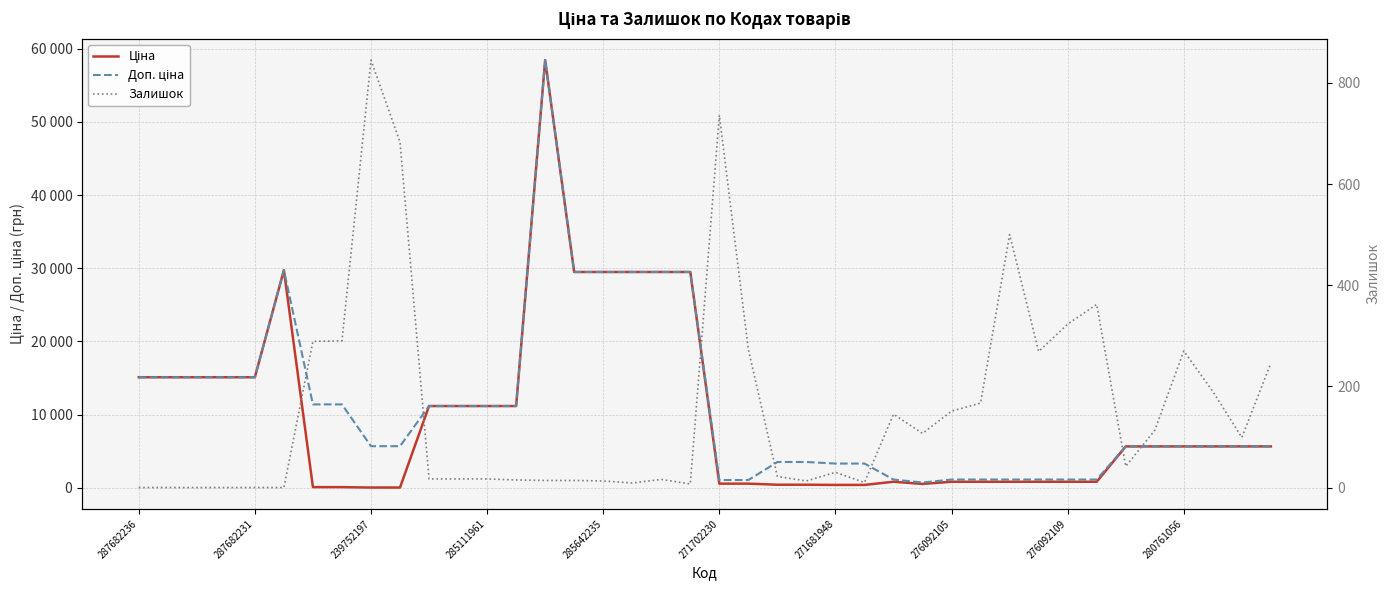

How many categories are shown in the chart?

40